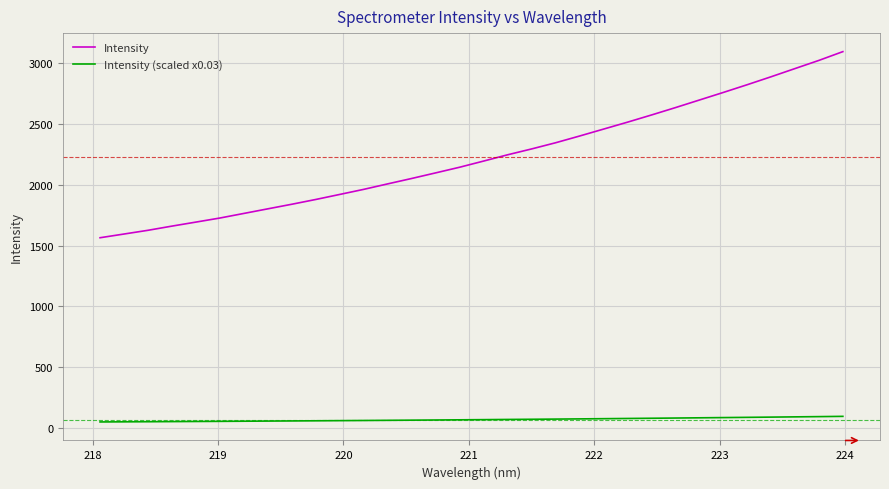

Which series has the largest total across all categories?

Intensity